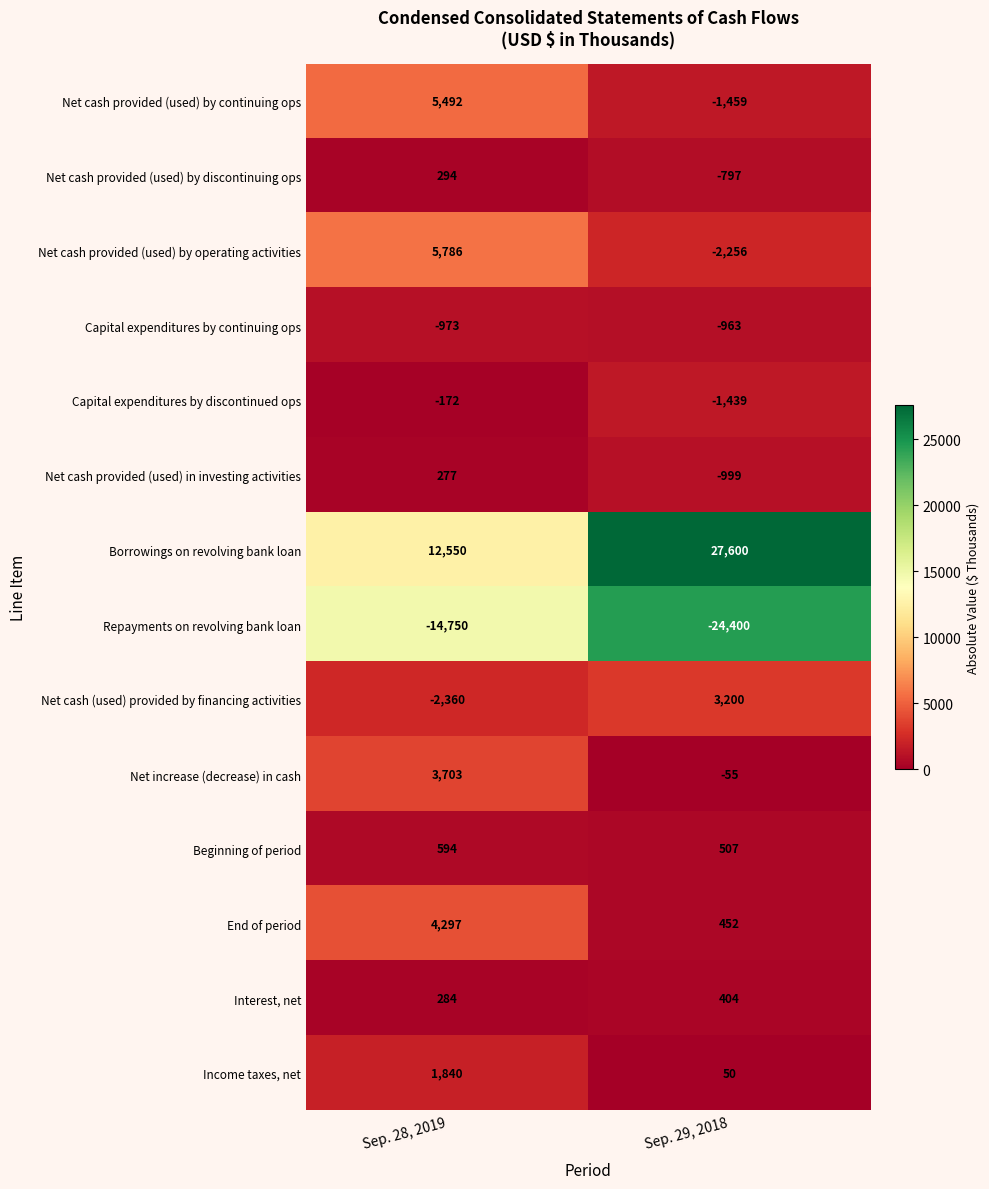

List the labels in order of Capital expenditures by discontinued ops value, smallest first.

Sep. 29, 2018, Sep. 28, 2019